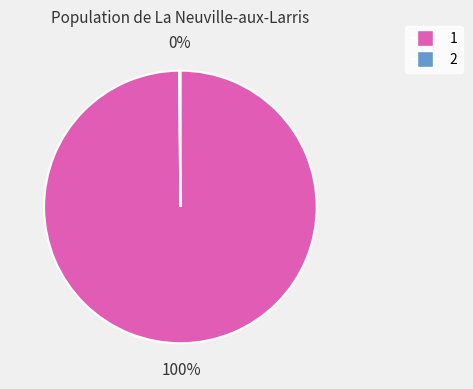

Which slice is the largest?

1